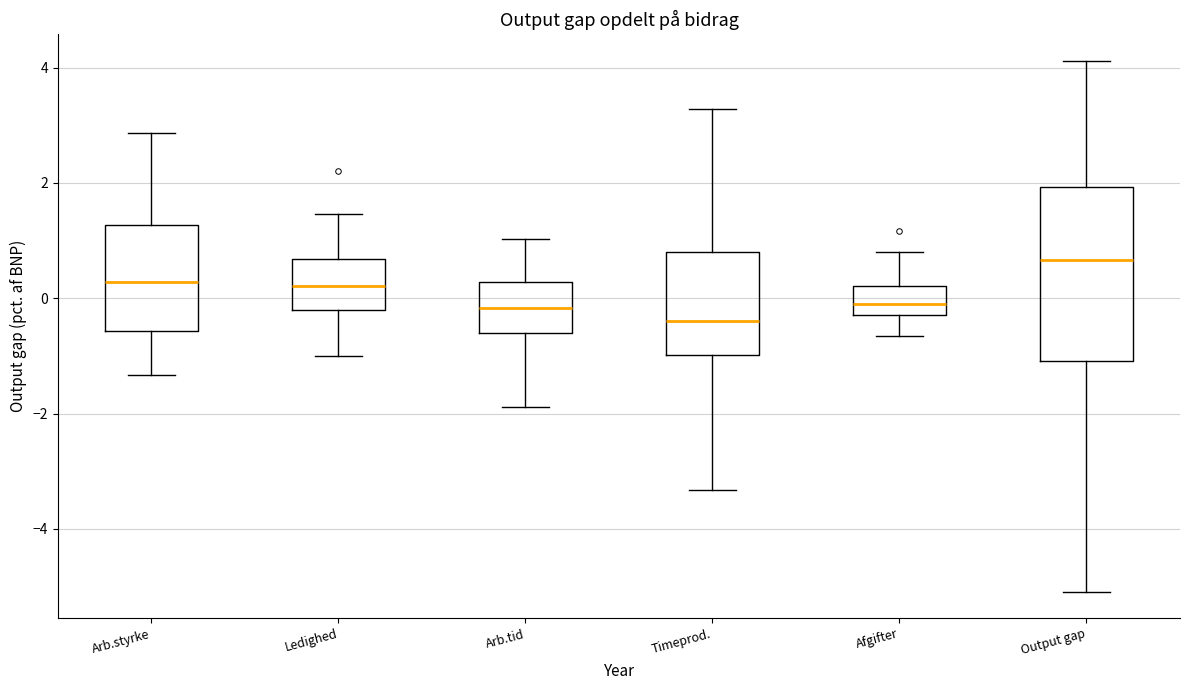

Where does the median line of the box for Timeprod. sit on the y-axis? The values are not printed on the chart, so give them approximately, as read against the axis.

-0.4